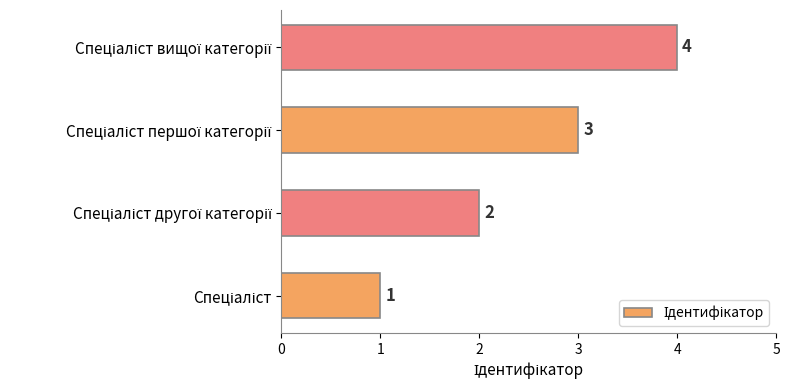

What is the sum of all values?

10